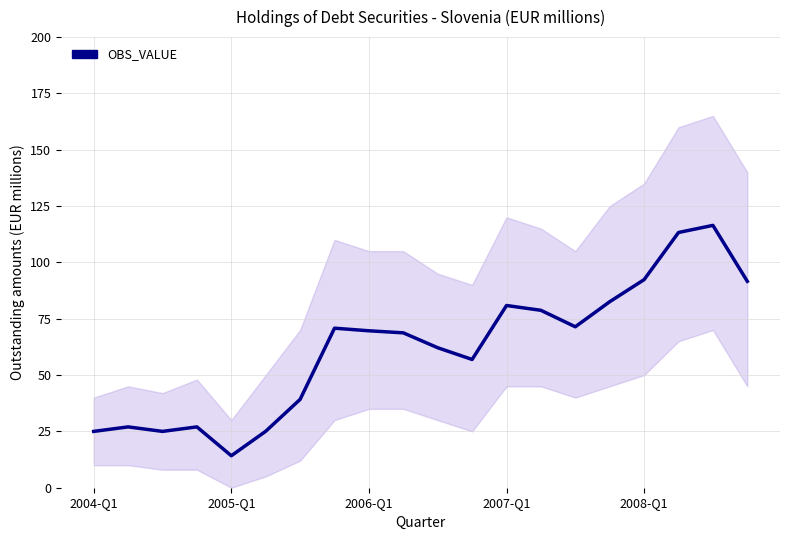

How many points are lower than both their immediate neighbors (excluding endpoints)?

4